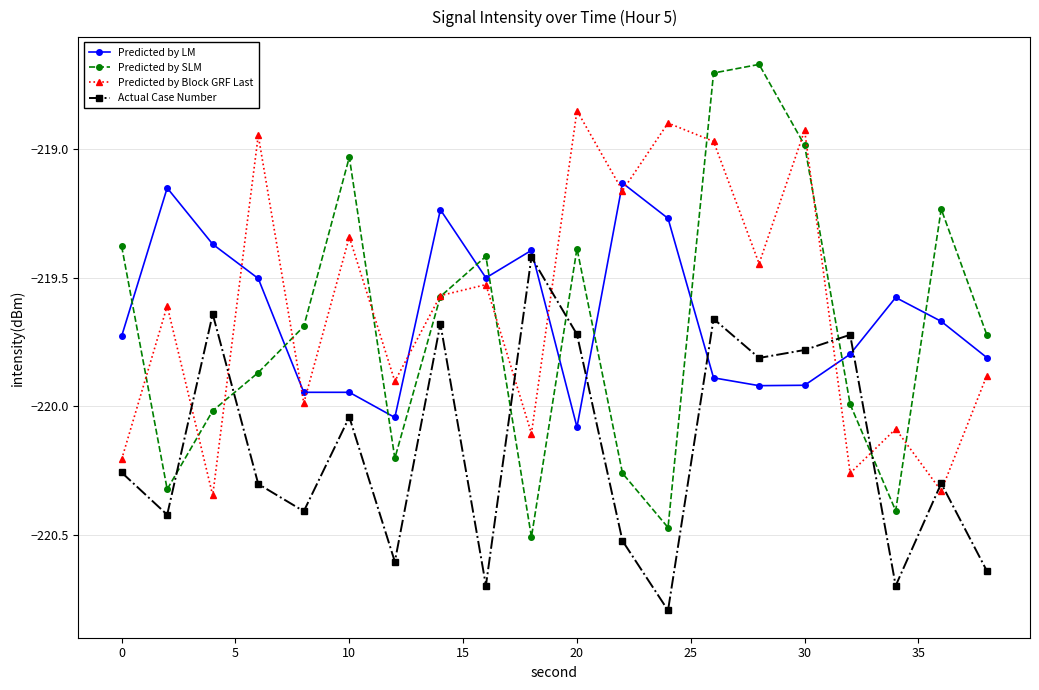

Which series has the widest spread of values?

Predicted by SLM